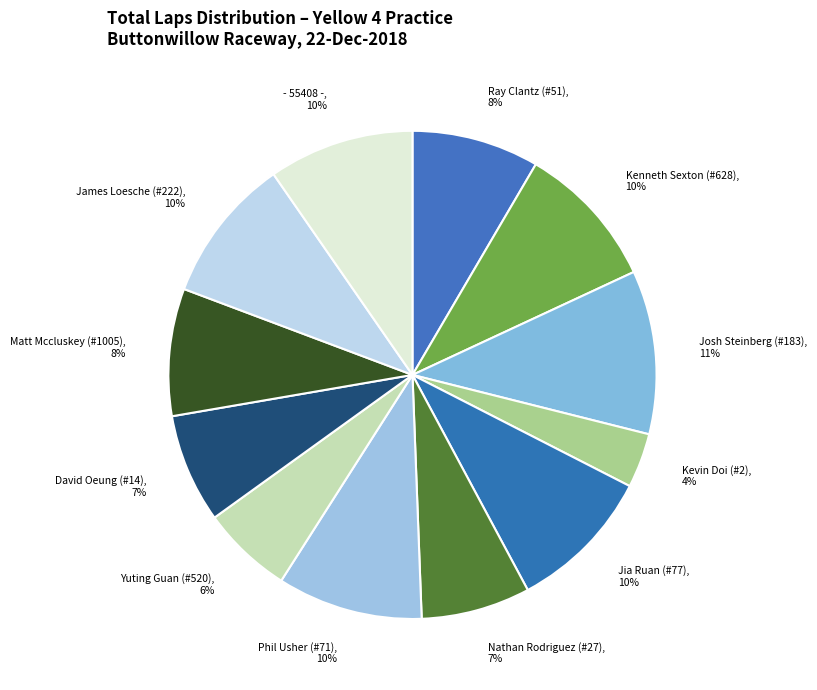

Approximately how many times larger is the value at Yuting Guan (#520) compared to Jia Ruan (#77)?

0.6